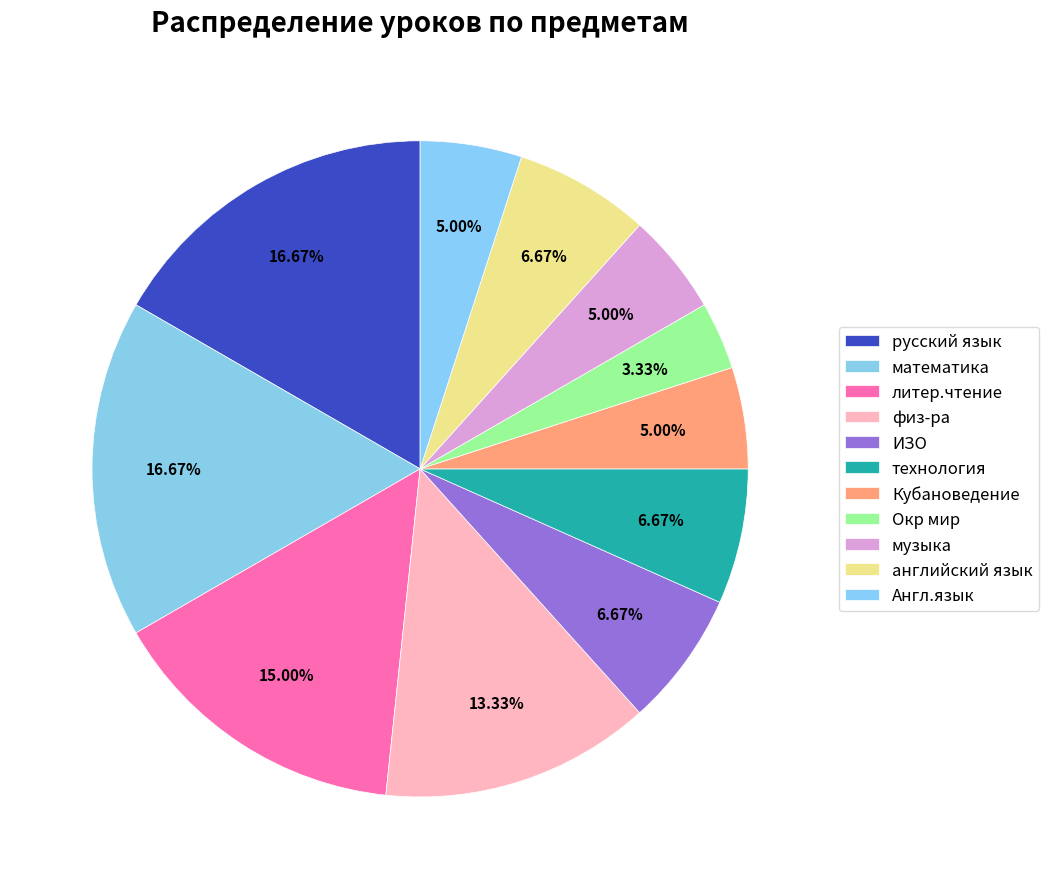

What is the ratio of the value at русский язык to the value at технология?

2.5